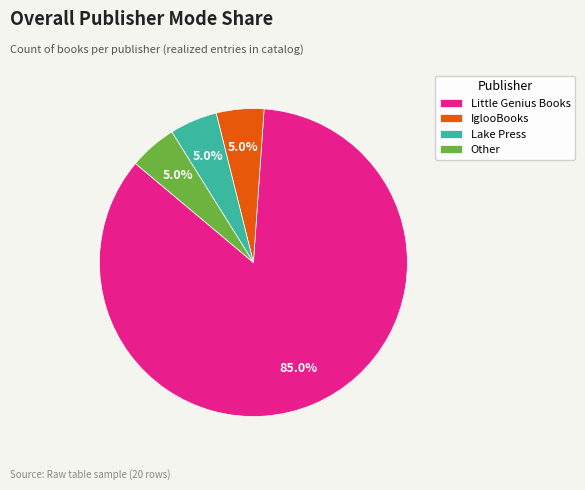

True or false: Other accounts for 1% of the total.

False